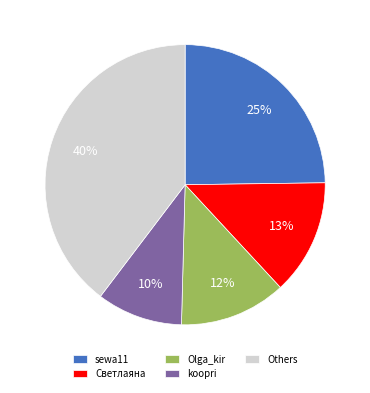

What percentage is the sewa11 slice, to the nearest percent?

25%